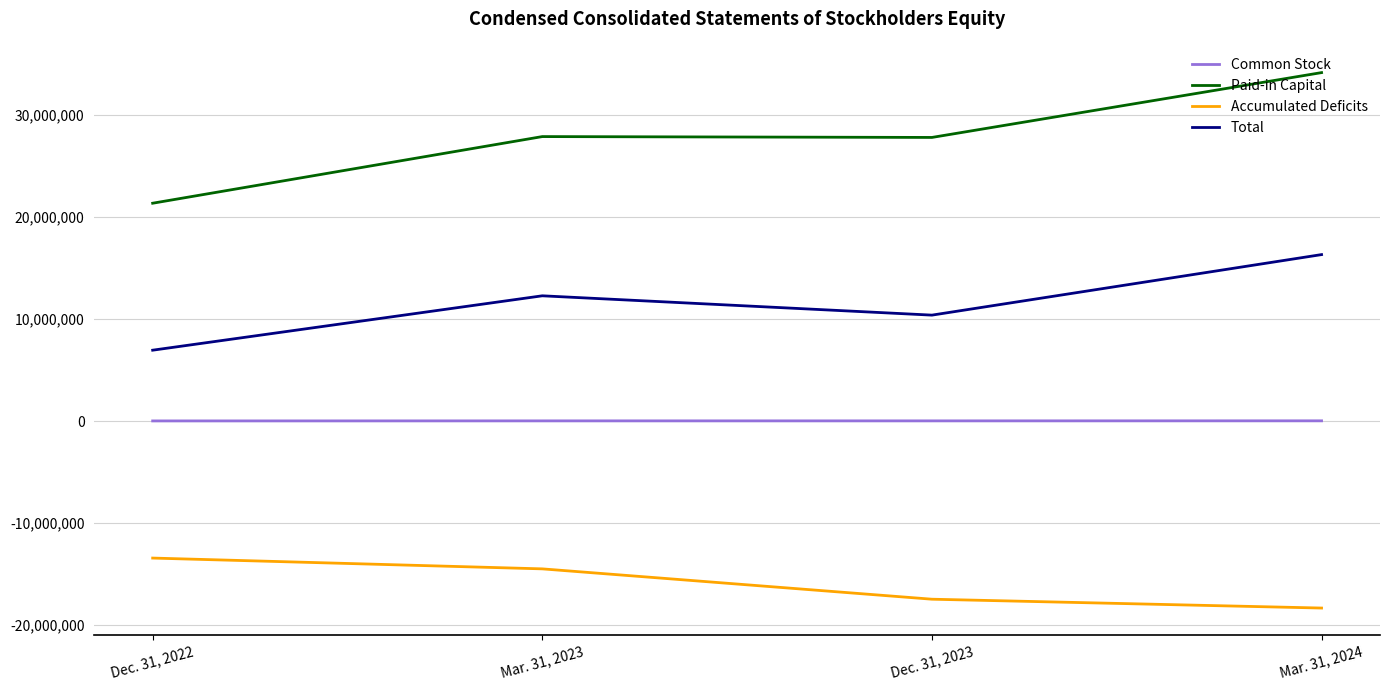

What position from the left is Dec. 31, 2023?

3